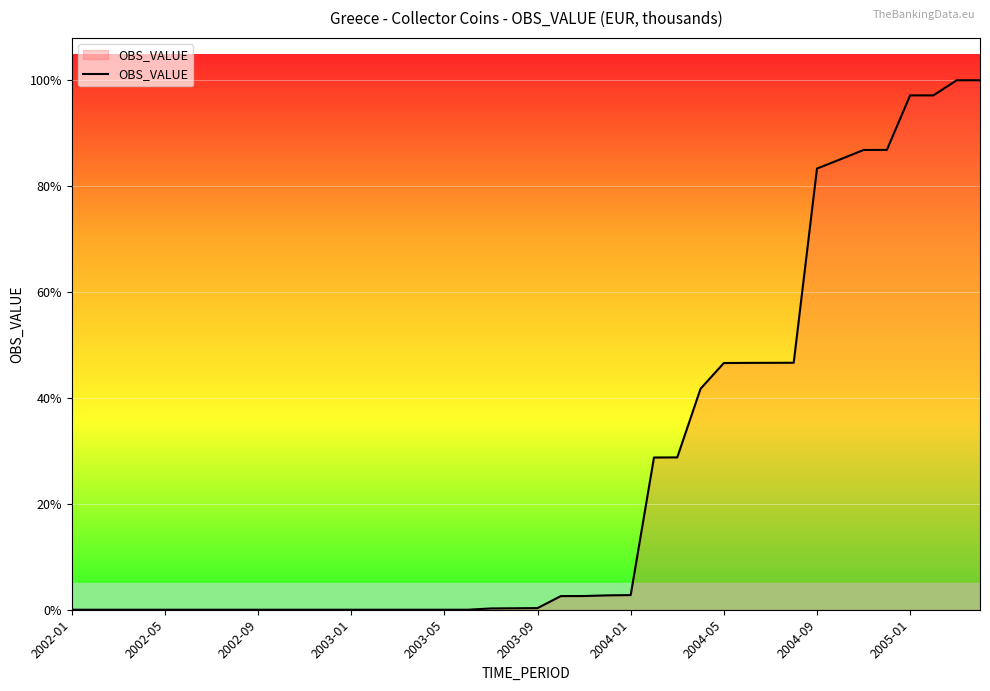

Reading left to right, extract all data points from this chart.

0.0	0.0	0.0	0.0	0.0	0.0	0.0	0.0	0.0	0.0	0.0	0.0	0.0	0.0	0.0	0.0	0.0	0.0	53.8	61.1	68.4	568.5	571.4	598.6	610.2	6342.5	6347.7	9207.9	10280.1	10285.5	10288.2	10291.0	18382.4	18766.4	19156.9	19159.6	21430.9	21431.4	22061.5	22062.1